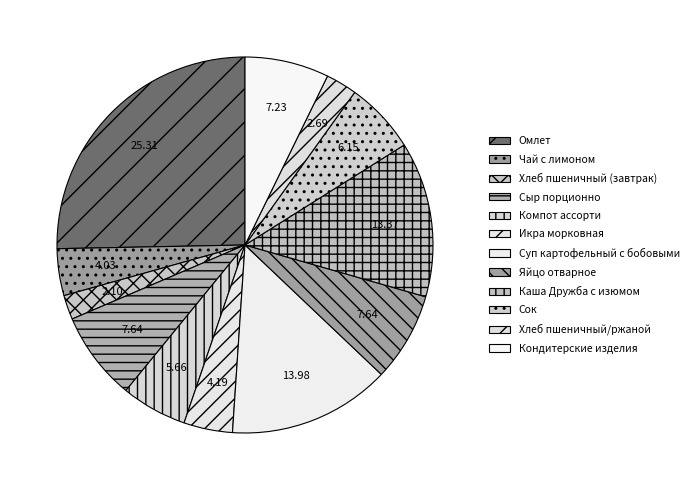

To the nearest percent, what is the difference between the largest and smallest slice percentages?

23%